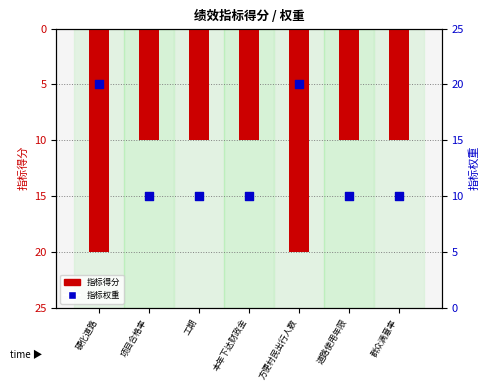

Which series has the largest total across all categories?

指标权重